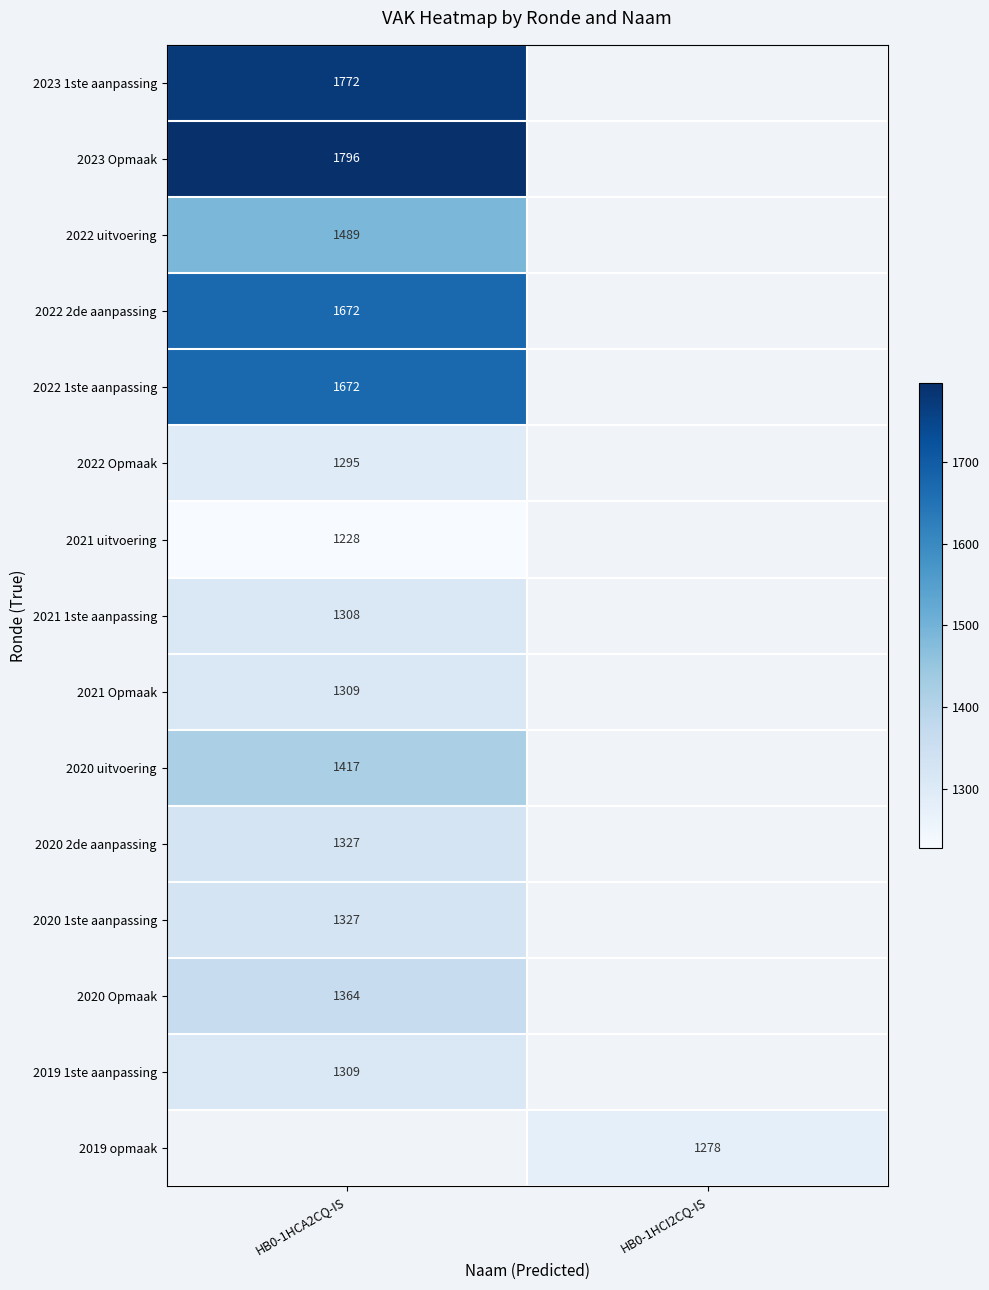

At how many categories does at least one series exceed 1564?

1